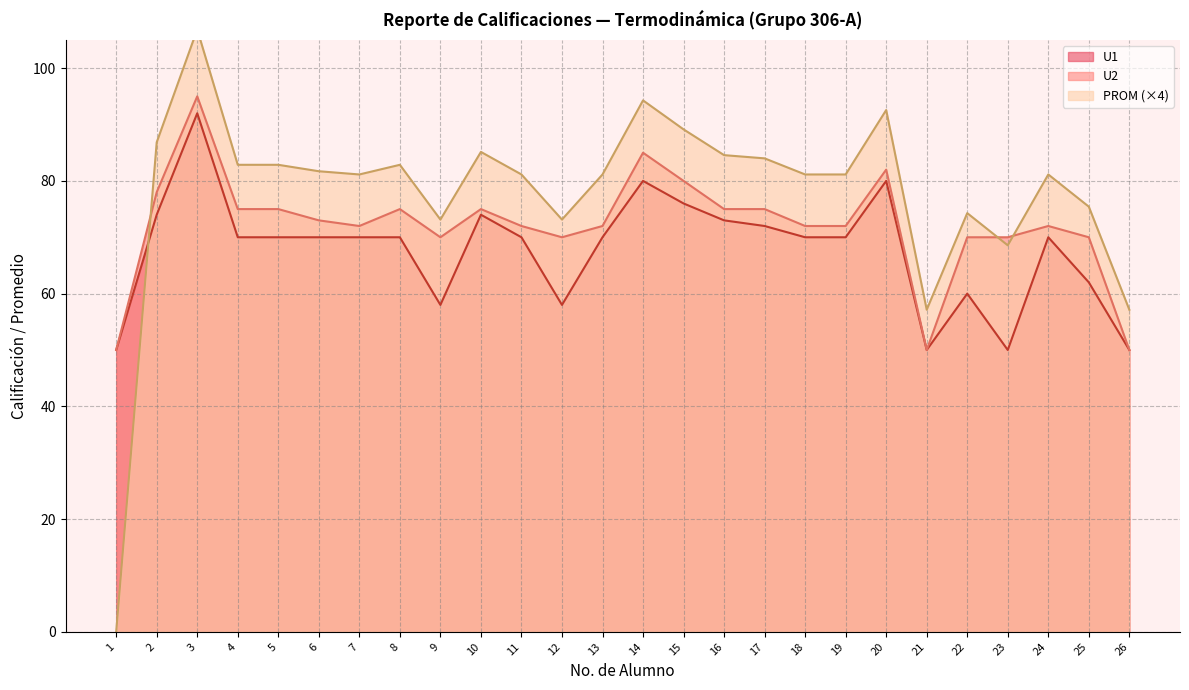

Where is PROM nearest to the value 53?

21